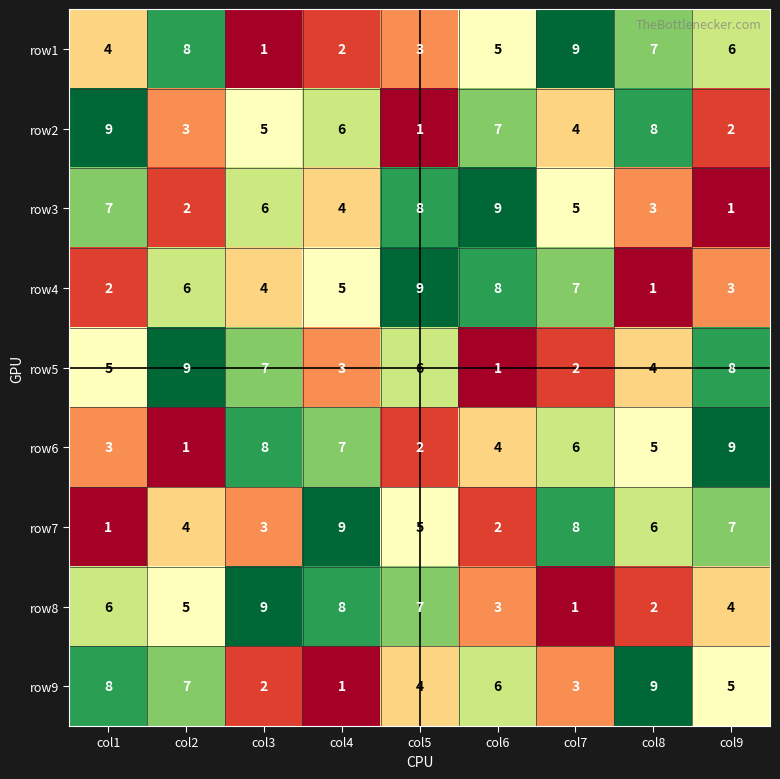

Is the value of row4 at col9 greater than the value of row8 at col9?

No